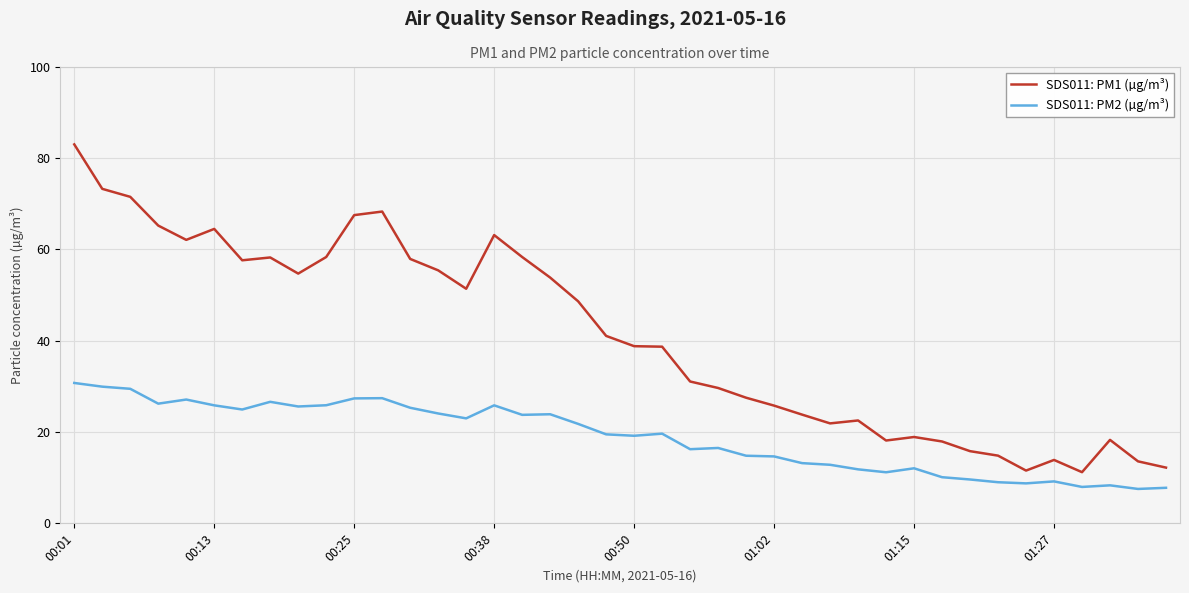

What is the lowest value of the SDS011: PM2 (µg/m³) series?

7.5